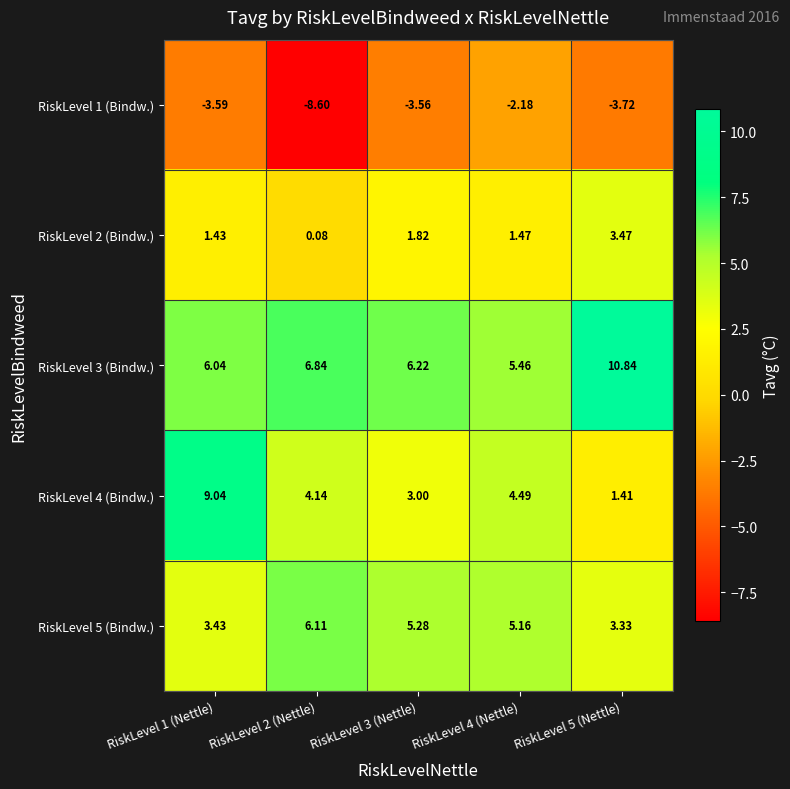

How many distinct data groups are displayed?

5